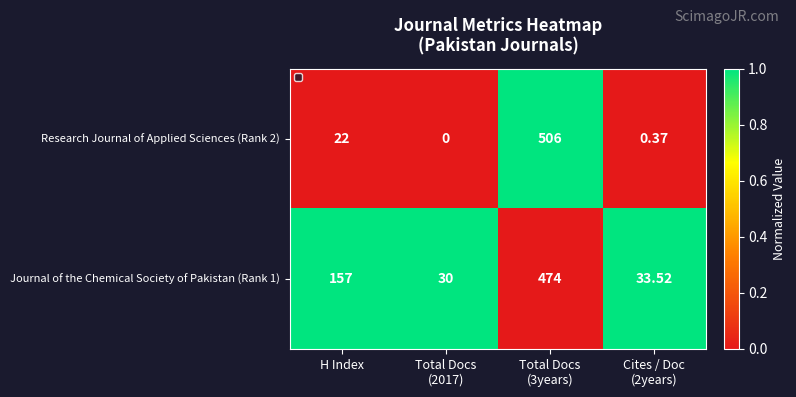

Is the value of Journal of the Chemical Society of Pakistan (Rank 1) at H Index greater than the value of Research Journal of Applied Sciences (Rank 2) at H Index?

Yes